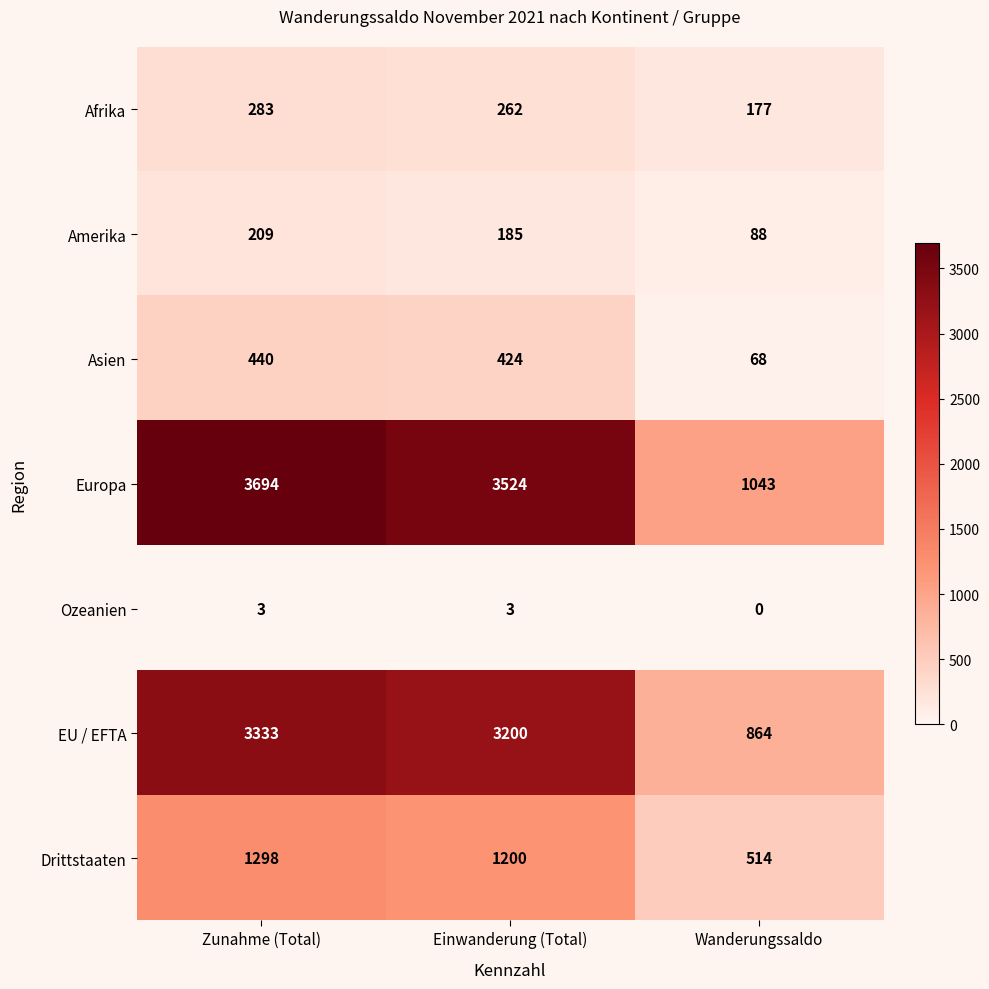

What is the highest value of the Drittstaaten series?

1298